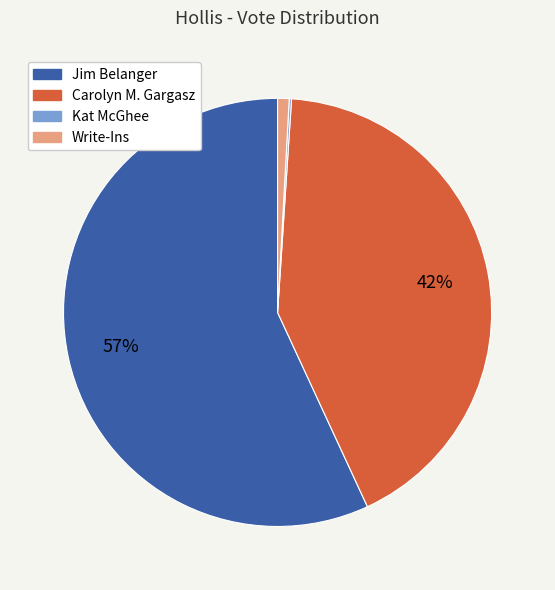

Is there any slice that represents more than half of the pie?

Yes